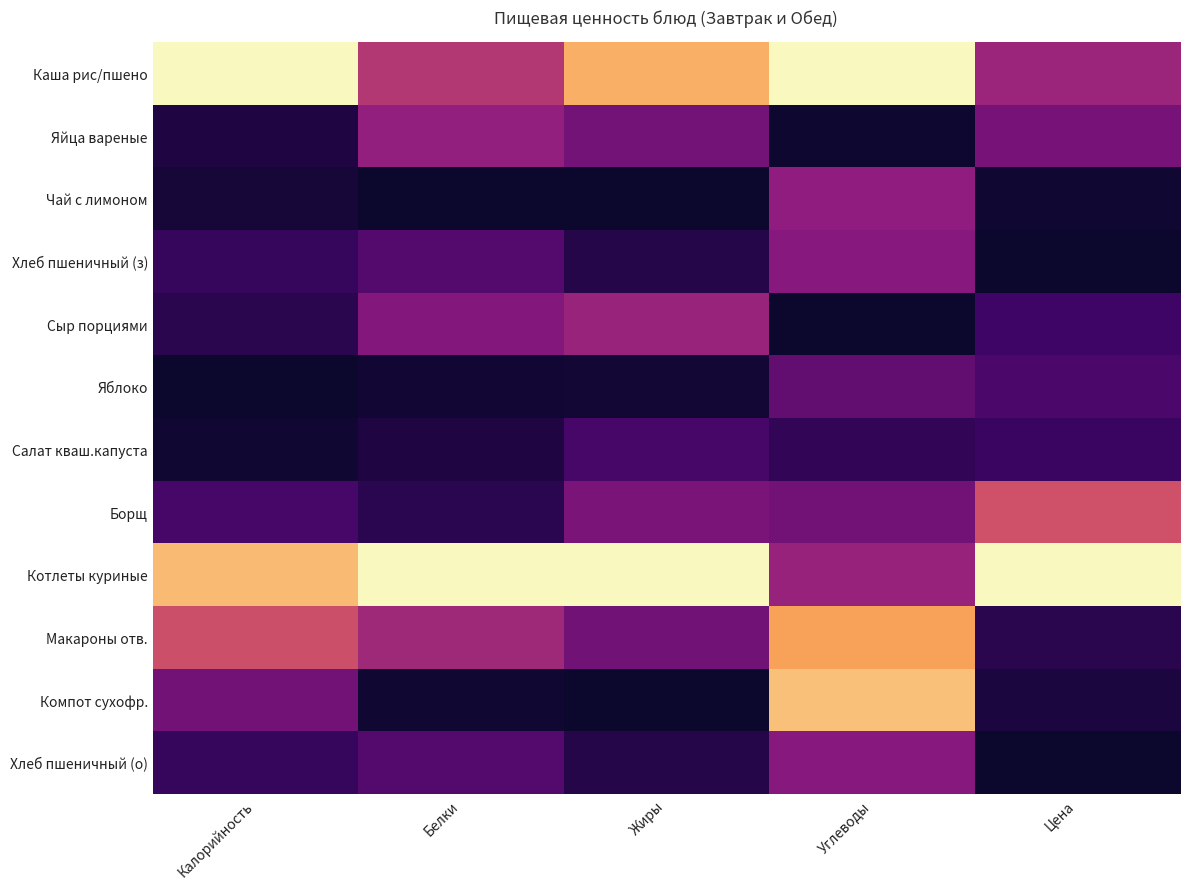

At which category does the chart reach its minimum across all series?

Белки